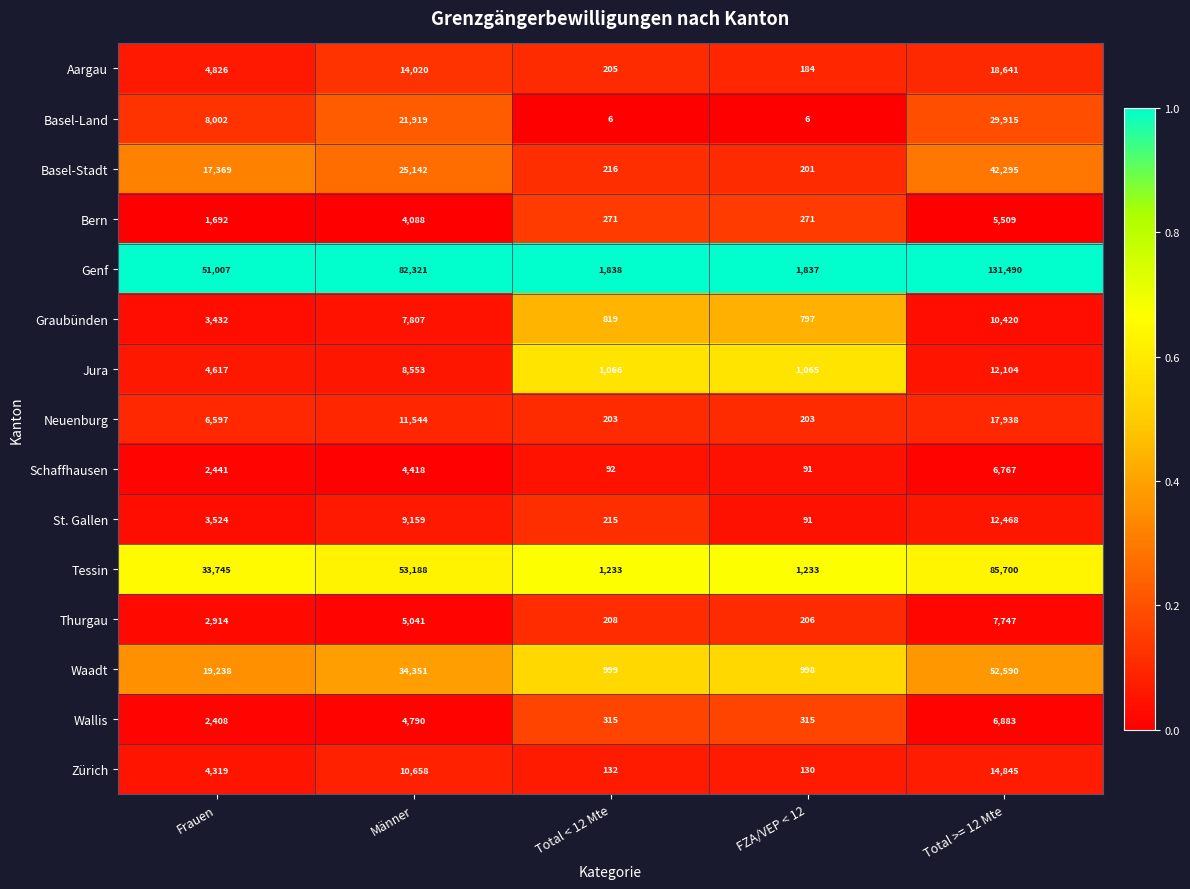

The Waadt series shows 1671 at FZA/VEP < 12. True or false?

False